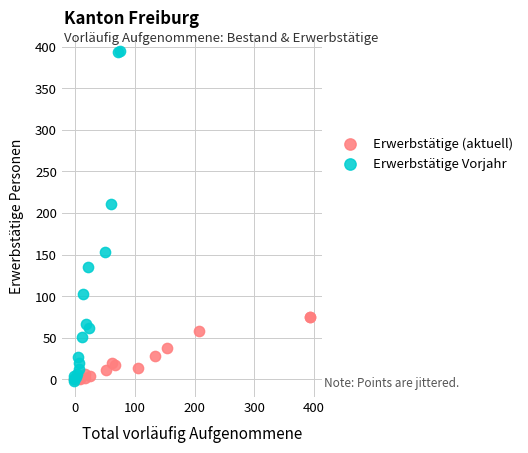

What are all the series names shown in the legend?

Erwerbstätige (aktuell), Erwerbstätige Vorjahr